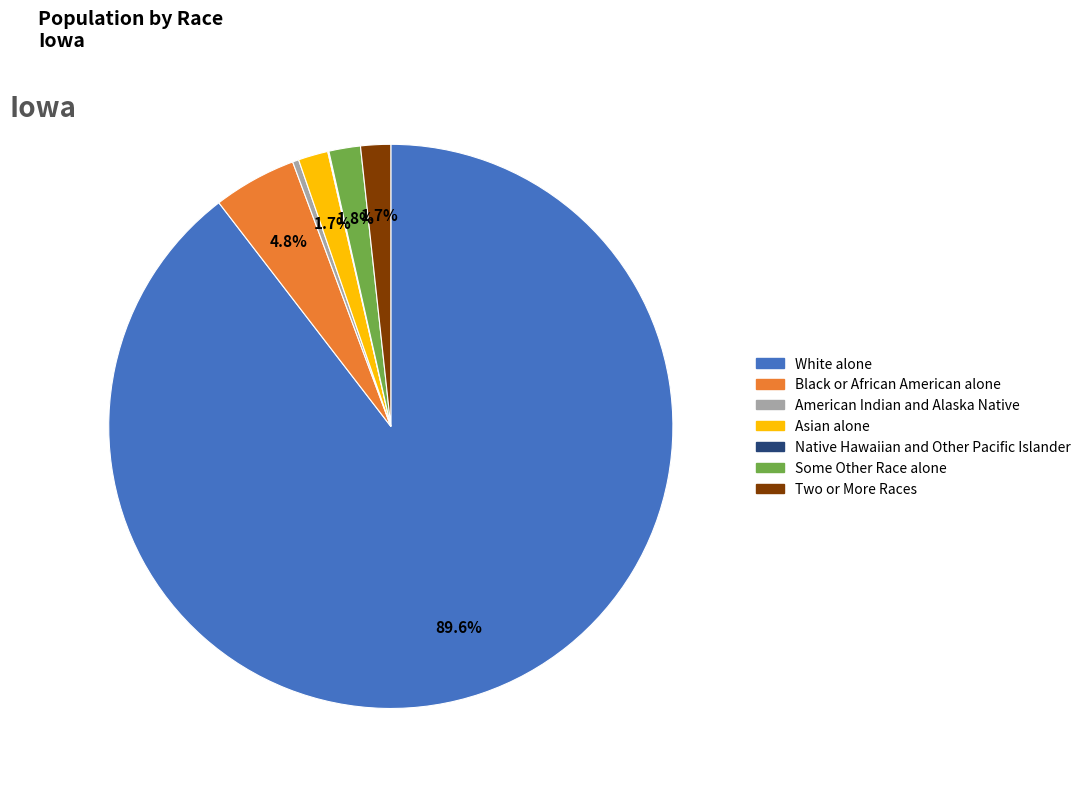

Which category has the biggest portion of the pie?

White alone